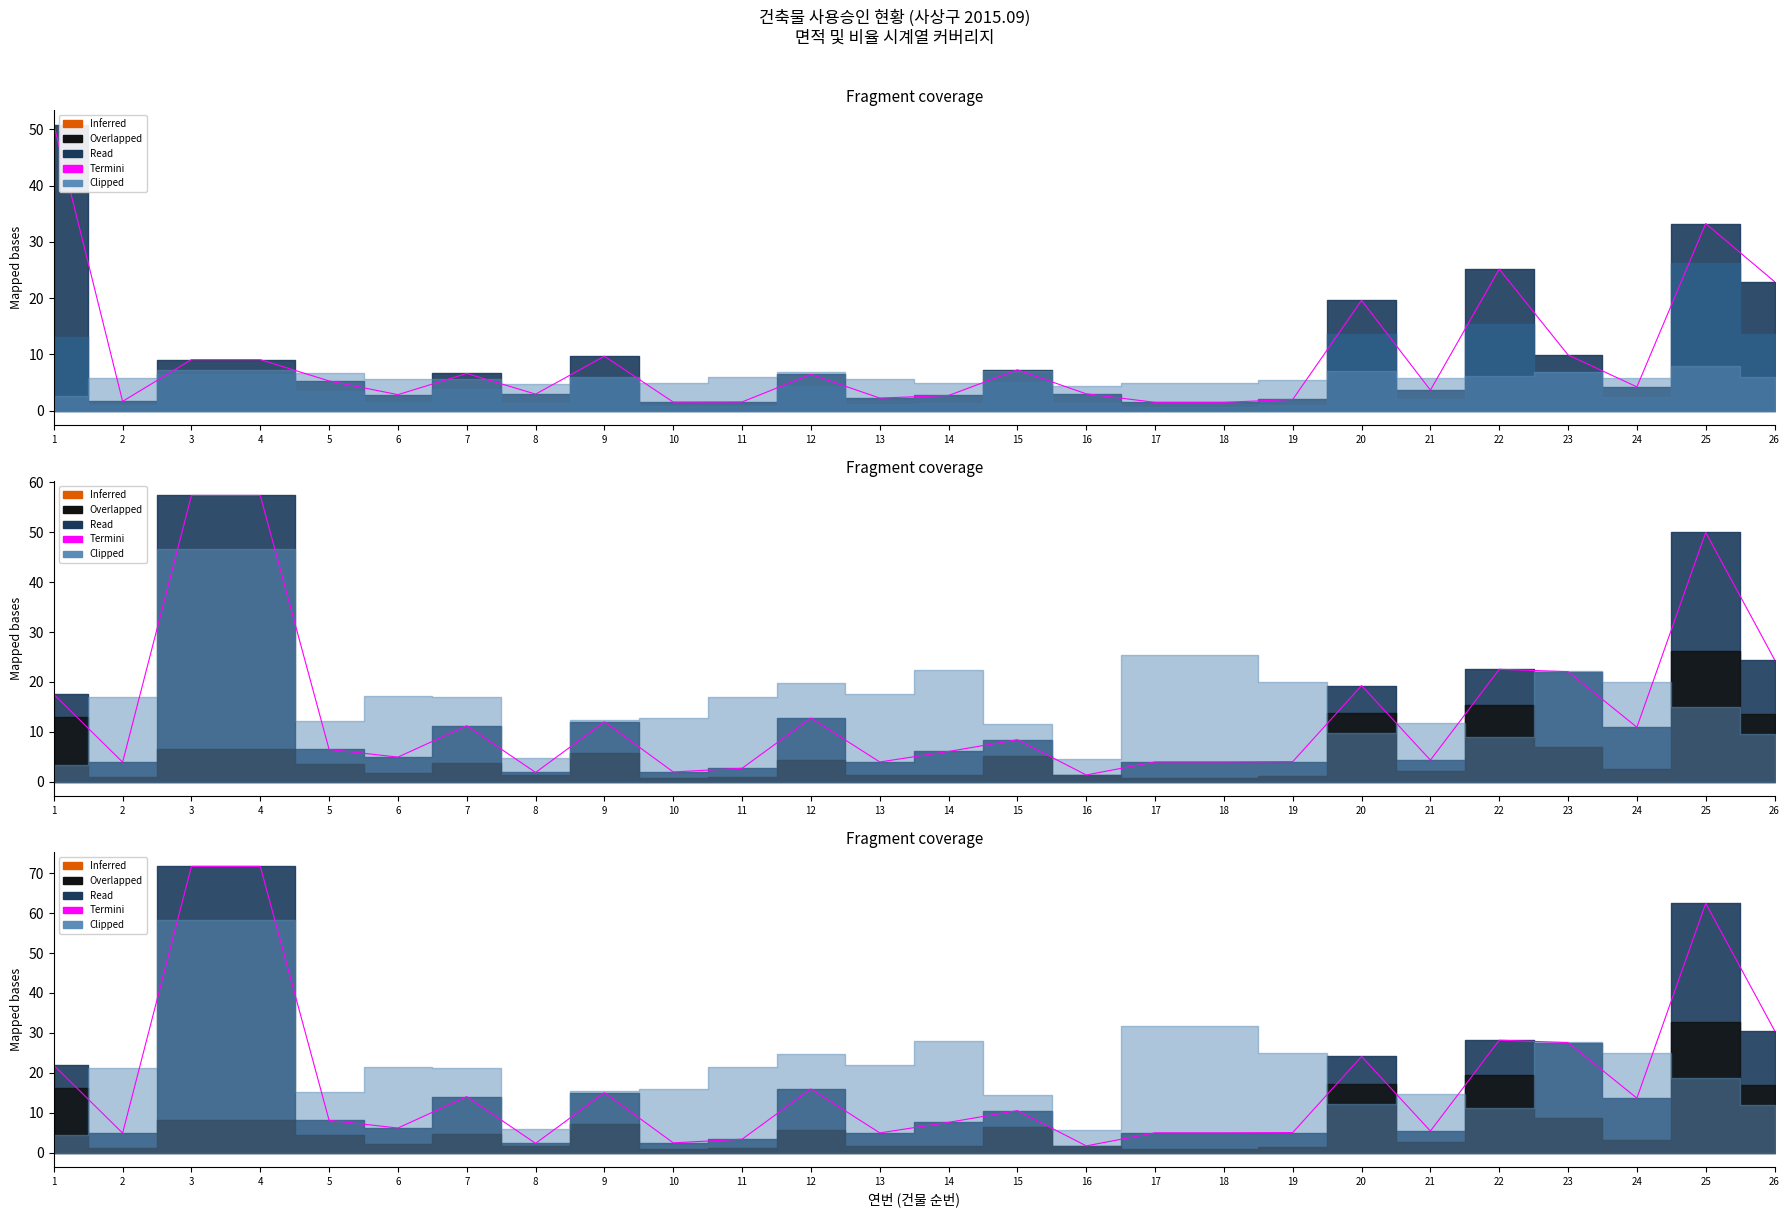

Reading right to left, transcribe all the data shown in this chart.

30.6	62.5	13.6	27.6	28.2	5.4	24.1	5.0	5.0	5.0	1.7	10.5	7.6	4.9	15.9	3.4	2.4	15.0	2.3	14.0	6.2	8.1	71.7	71.7	4.9	21.9